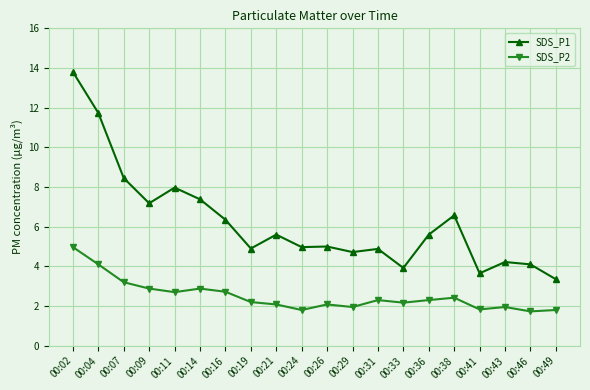

Rank the series at 00:21 from lowest to highest value.

SDS_P2, SDS_P1